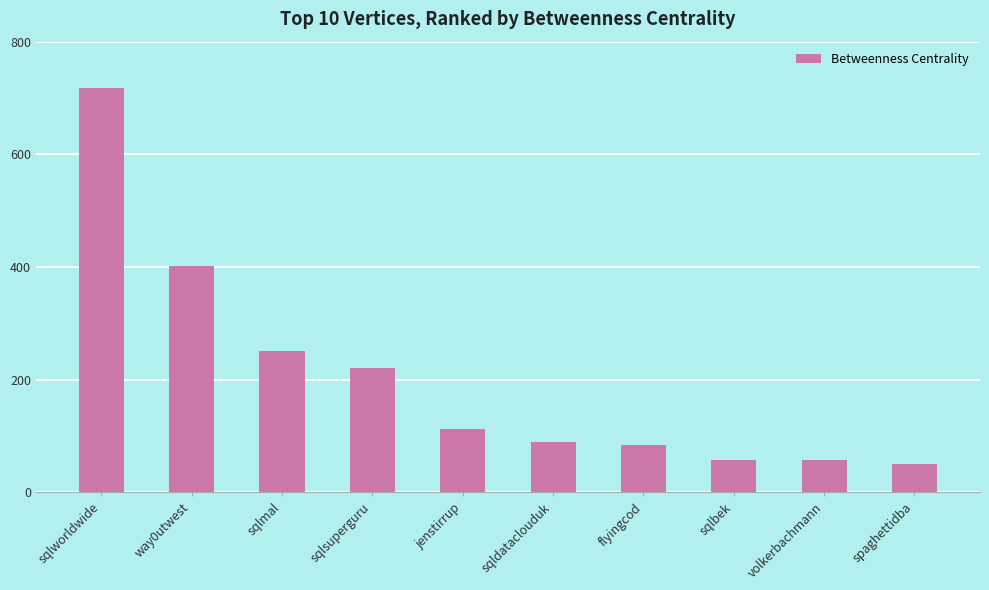

What is the label of the 10th bar from the right?

sqlworldwide